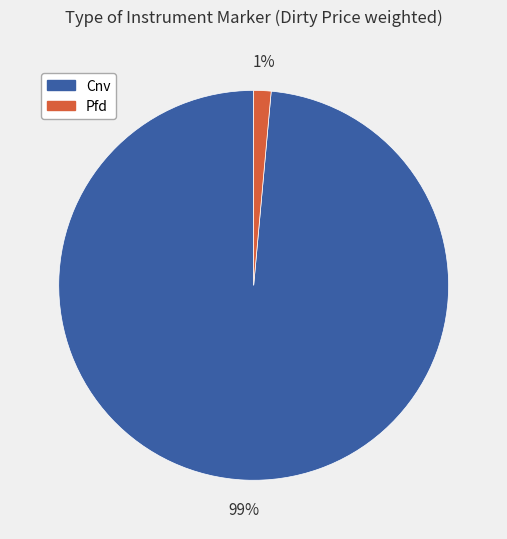

Which slice is the smallest?

Pfd